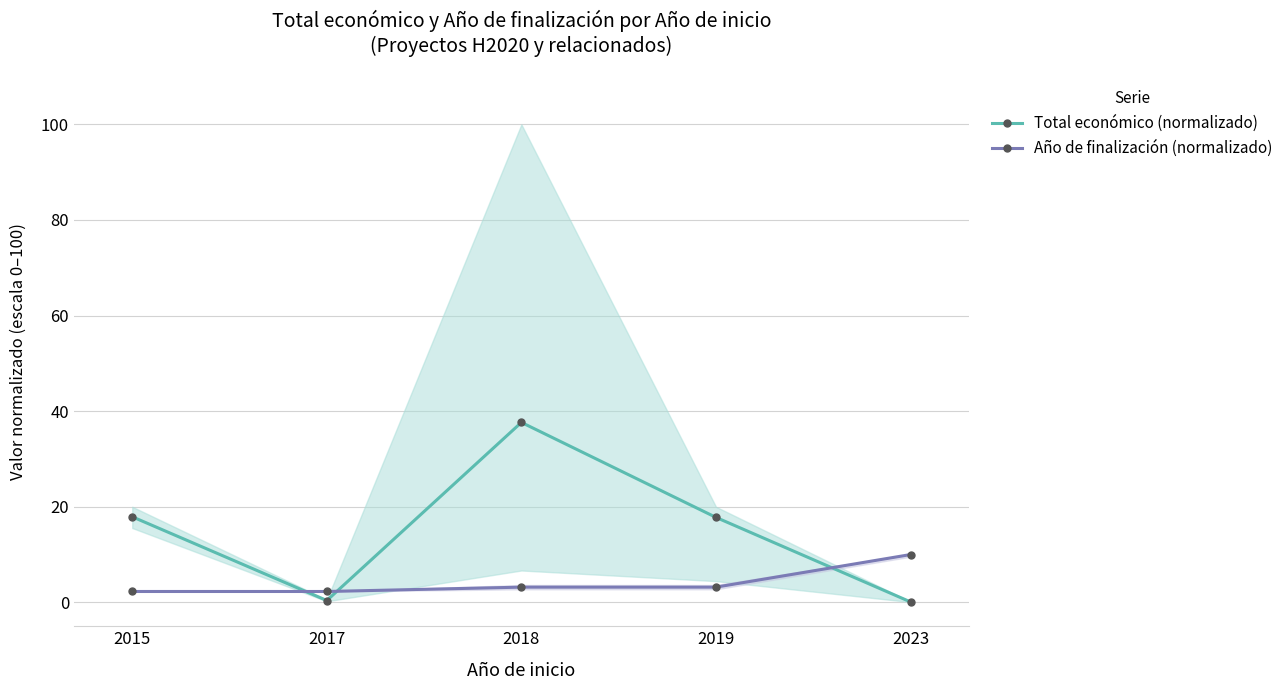

What is the average value of the Año de finalización (normalizado) series?

4.2